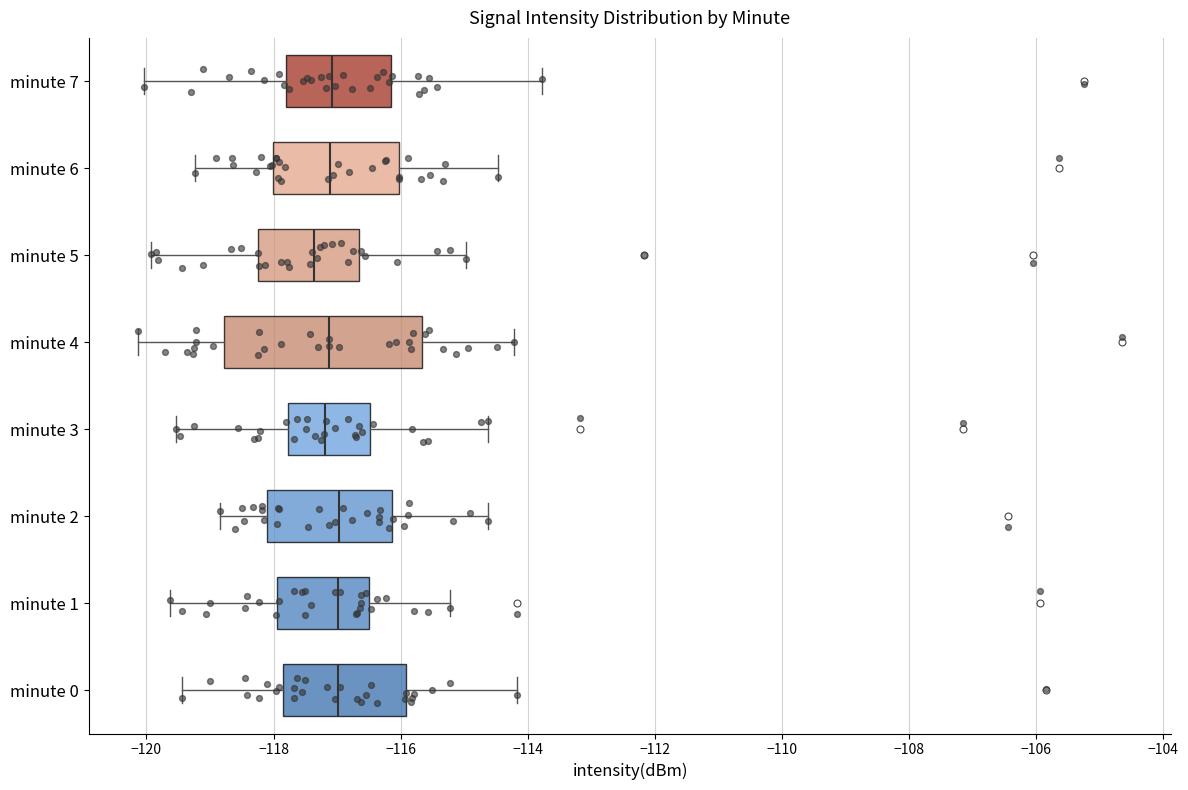

Where does the right whisker of the box for minute 0 end on the x-axis? The values are not printed on the chart, so give them approximately, as read against the axis.

-114.2